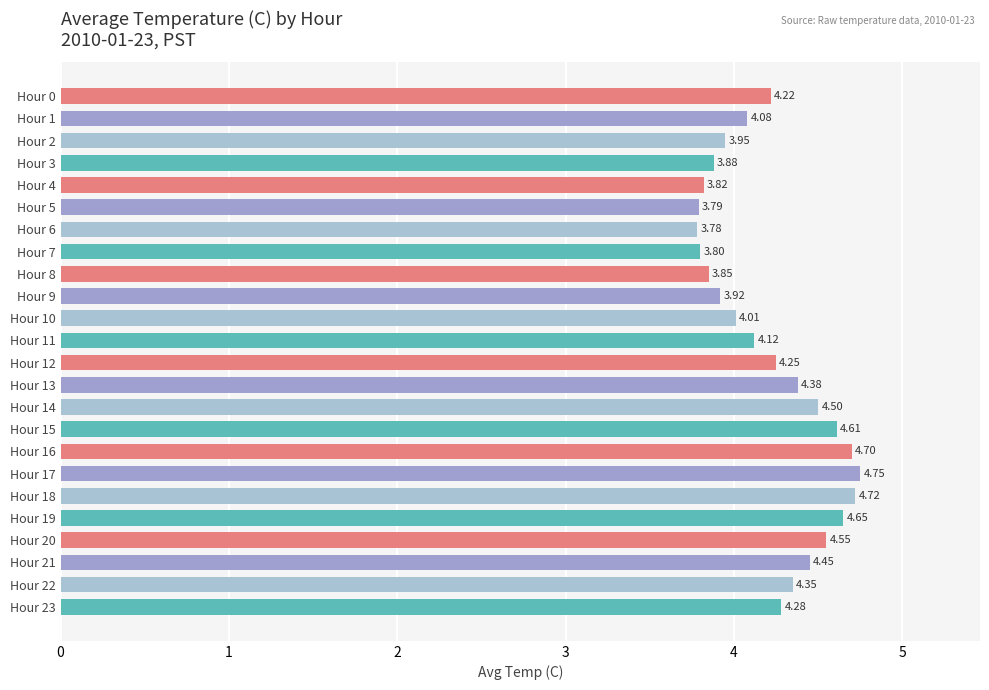

What is the sum of all values?

101.4